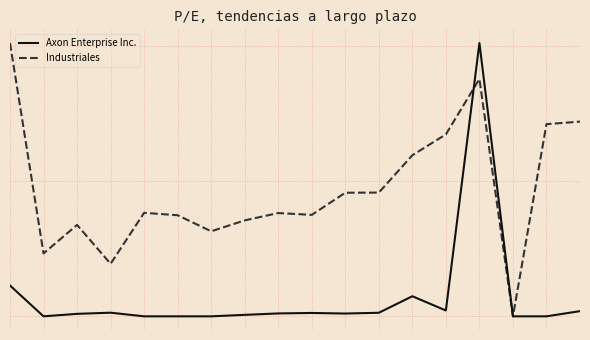

Does the chart have visible grid lines?

Yes